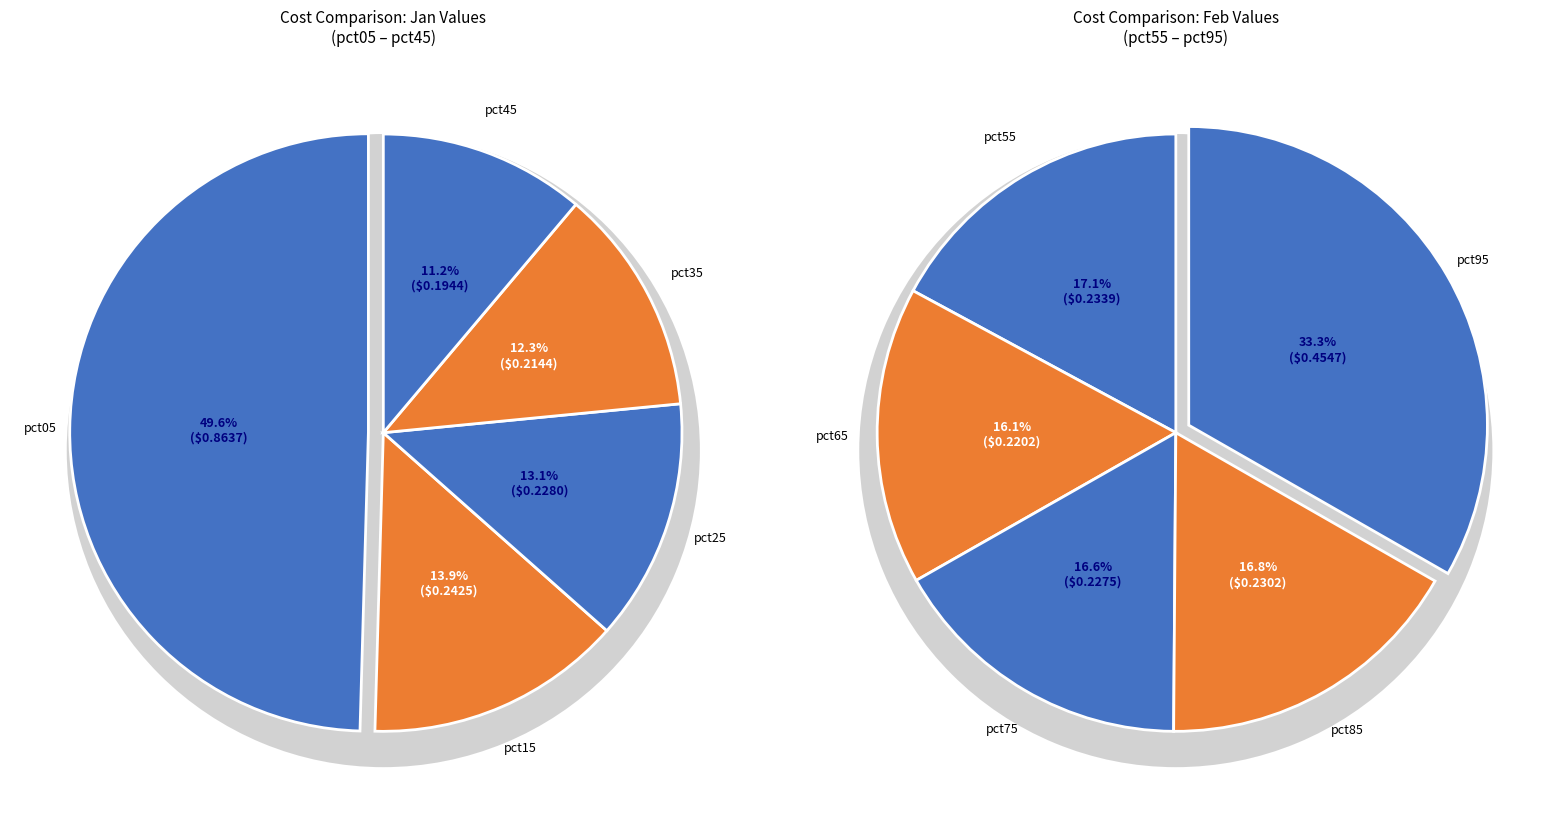

Is 9 the majority of the pie?

No